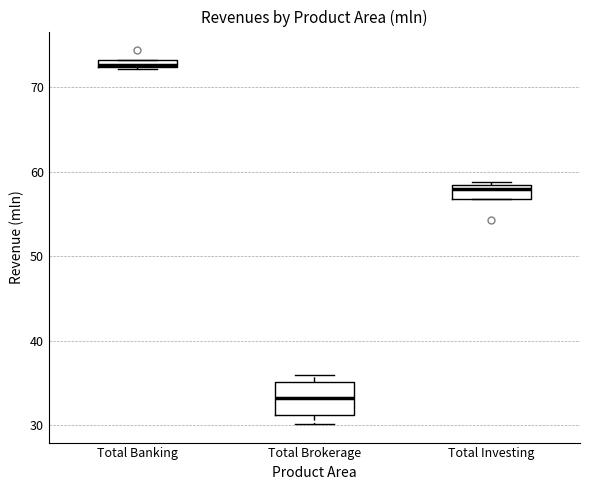

Which box's median line is the highest?

Total Banking